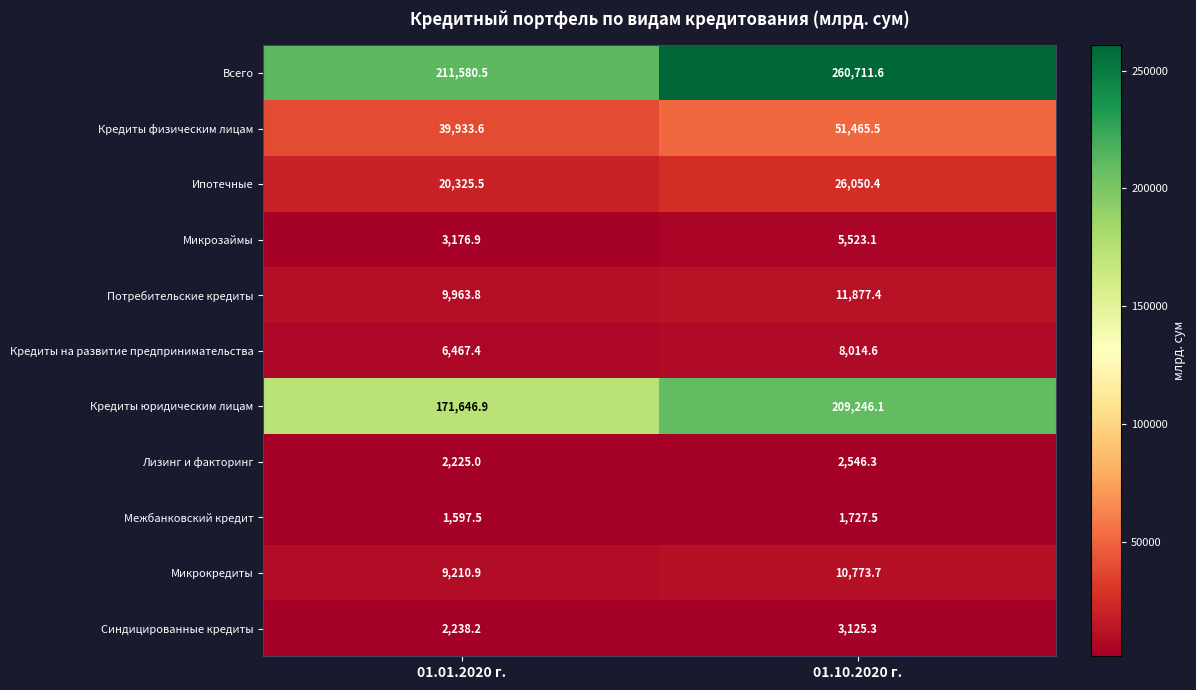

What is the sum of all Кредиты юридическим лицам values?

380893.0